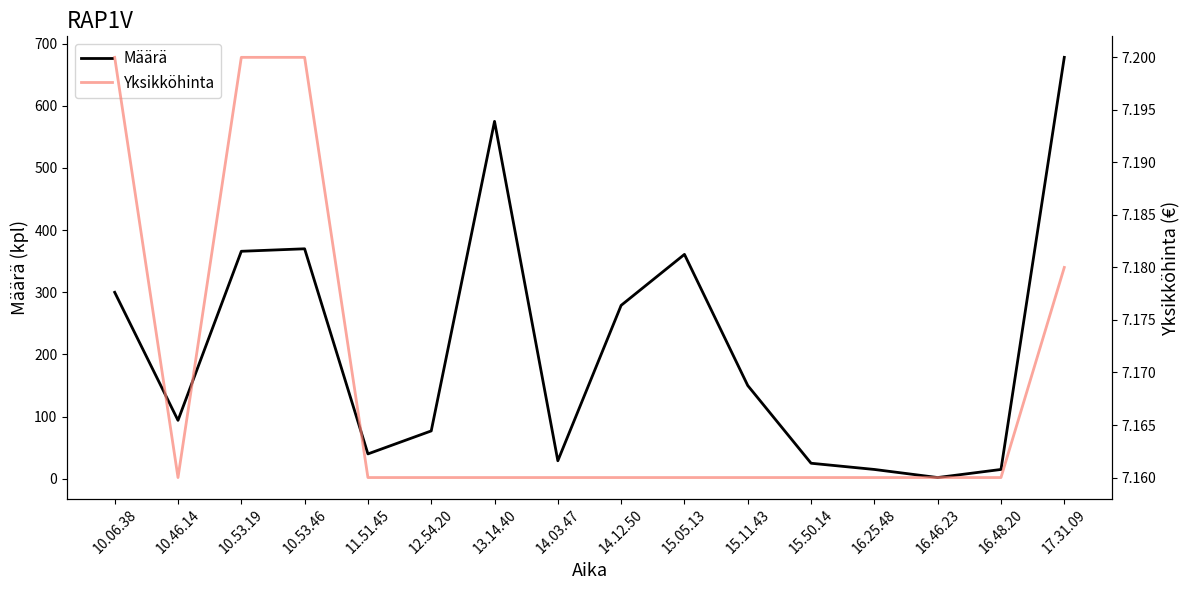

At how many categories does at least one series exceed 312?

5